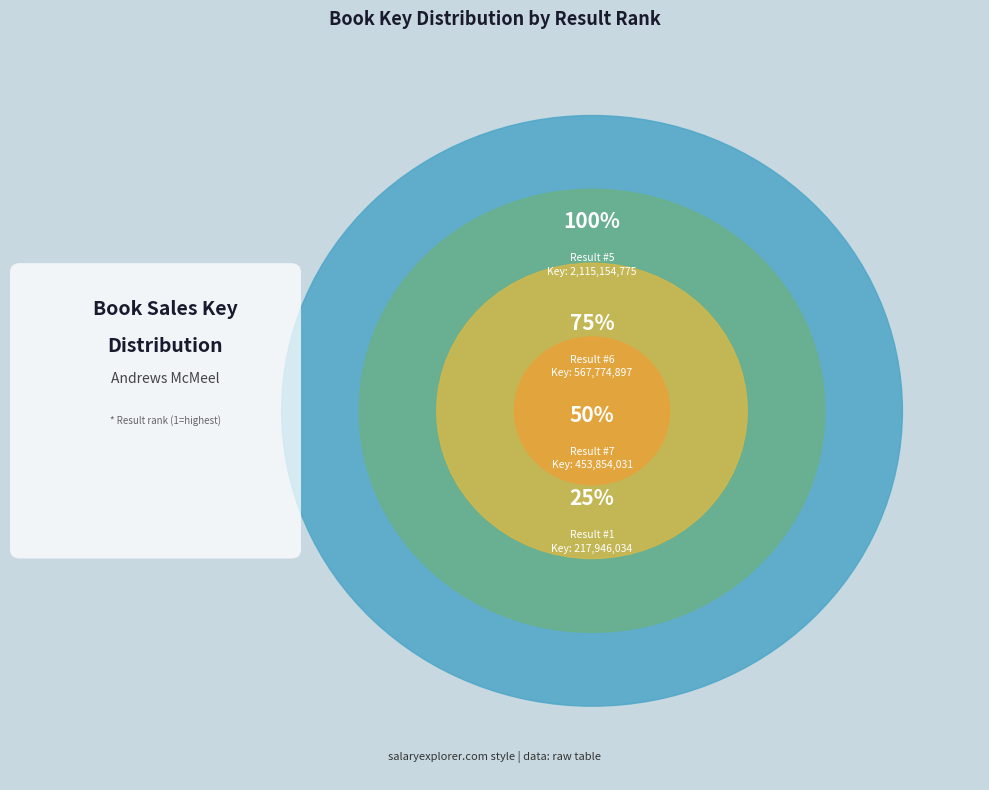

Approximately how many times larger is the value at 6 compared to 7?

1.3